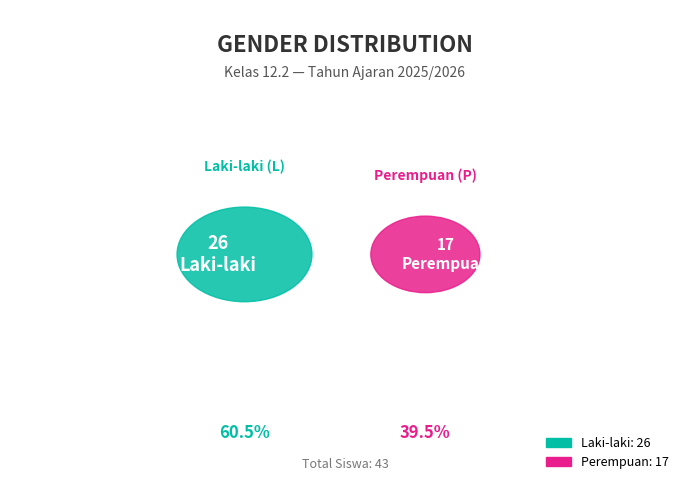

Rank the categories by value from lowest to highest.

P, L